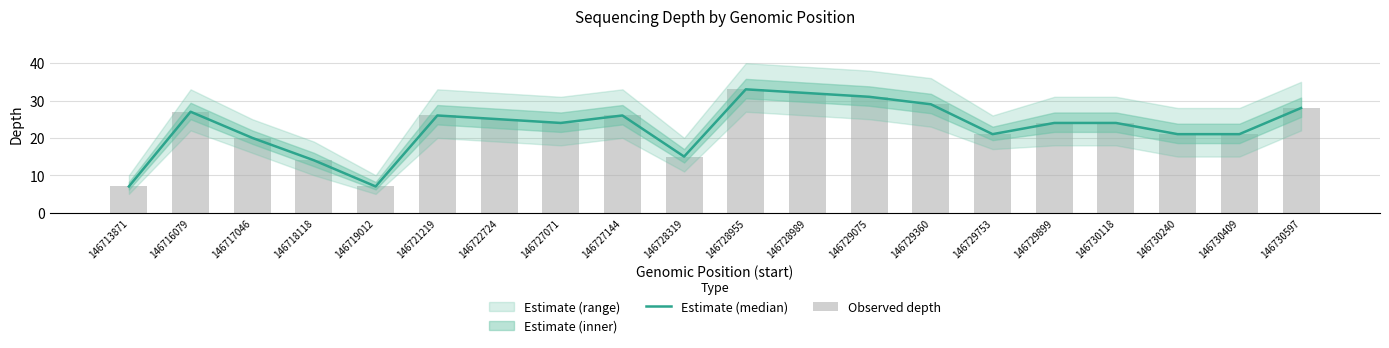

What is the value of the Observed depth bar at the 4th from the left?

14